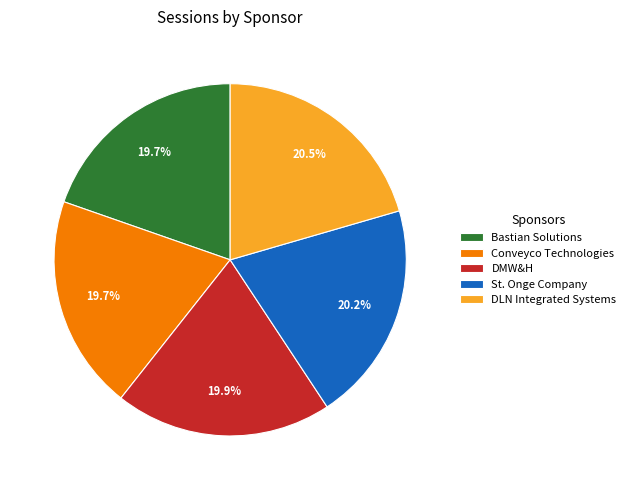

What percentage do Bastian Solutions and DLN Integrated Systems together represent?

40.2%